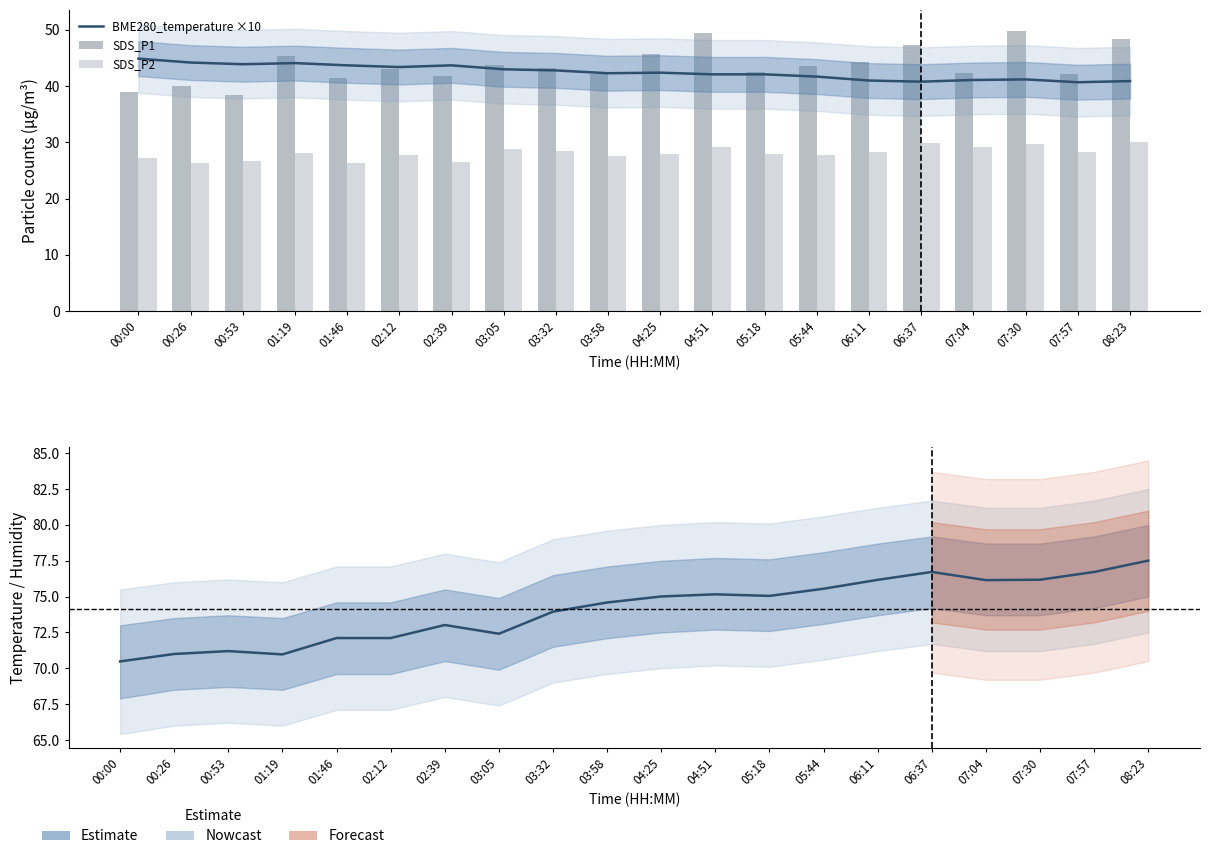

Reading right to left, transcribe all the data shown in this chart.

BME280_temperature ×10: 08:23=40.9	07:57=40.7	07:30=41.2	07:04=41.1	06:37=40.8	06:11=41.0	05:44=41.7	05:18=42.1	04:51=42.1	04:25=42.4	03:58=42.3	03:32=42.8	03:05=43.0	02:39=43.7	02:12=43.4	01:46=43.7	01:19=44.1	00:53=43.9	00:26=44.2	00:00=44.9
SDS_P1: 08:23=48.4	07:57=42.2	07:30=49.8	07:04=42.3	06:37=47.4	06:11=44.3	05:44=43.5	05:18=42.6	04:51=49.4	04:25=45.6	03:58=42.1	03:32=43.1	03:05=43.8	02:39=41.8	02:12=43.0	01:46=41.5	01:19=45.3	00:53=38.5	00:26=40.0	00:00=39.0
SDS_P2: 08:23=30.0	07:57=28.4	07:30=29.8	07:04=29.2	06:37=30.0	06:11=28.4	05:44=27.8	05:18=27.9	04:51=29.2	04:25=27.9	03:58=27.5	03:32=28.5	03:05=28.8	02:39=26.6	02:12=27.7	01:46=26.4	01:19=28.1	00:53=26.6	00:26=26.4	00:00=27.1
BME280_humidity: 08:23=77.5	07:57=76.7	07:30=76.2	07:04=76.2	06:37=76.7	06:11=76.2	05:44=75.5	05:18=75.0	04:51=75.2	04:25=75.0	03:58=74.6	03:32=74.0	03:05=72.4	02:39=73.0	02:12=72.1	01:46=72.1	01:19=71.0	00:53=71.2	00:26=71.0	00:00=70.5